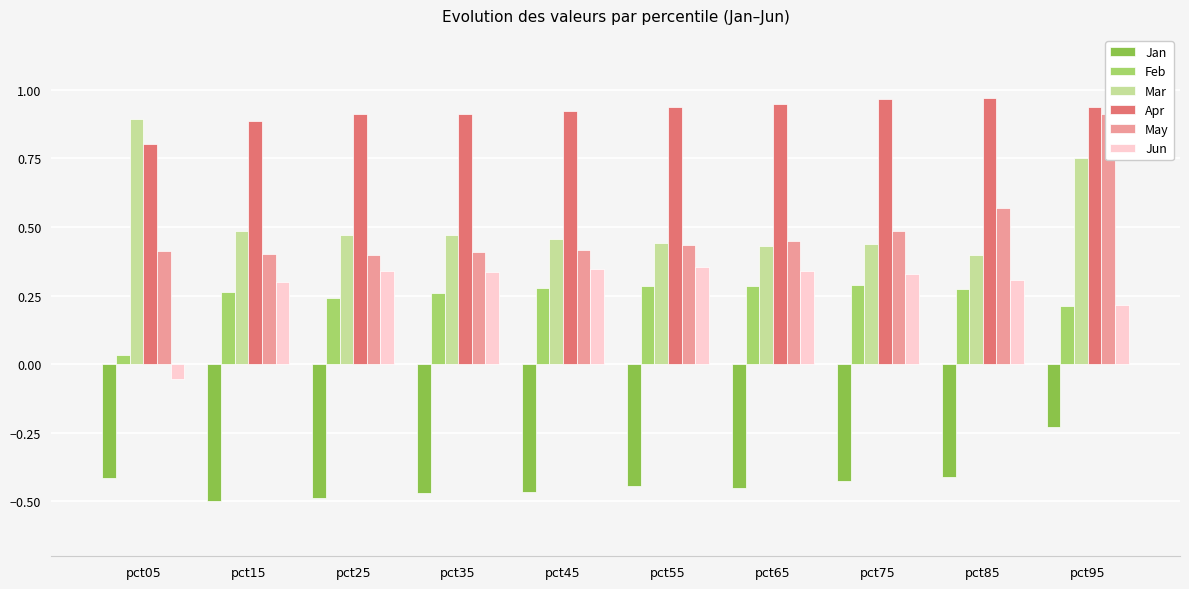

Count the Jun values in the range 0 to 1.

9